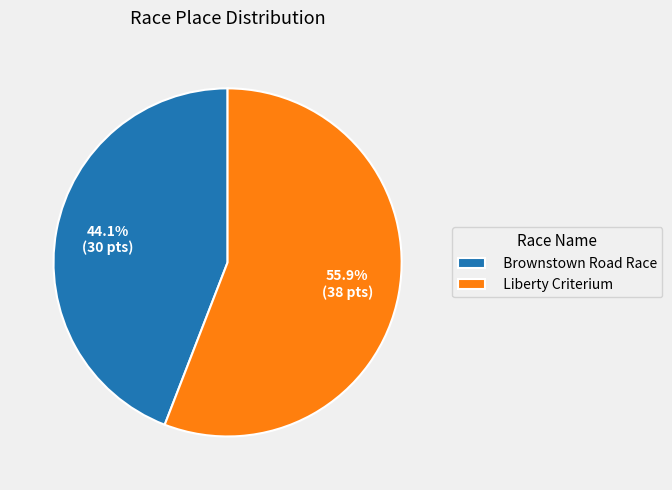

What is the ratio of the value at Liberty Criterium to the value at Brownstown Road Race?

1.3